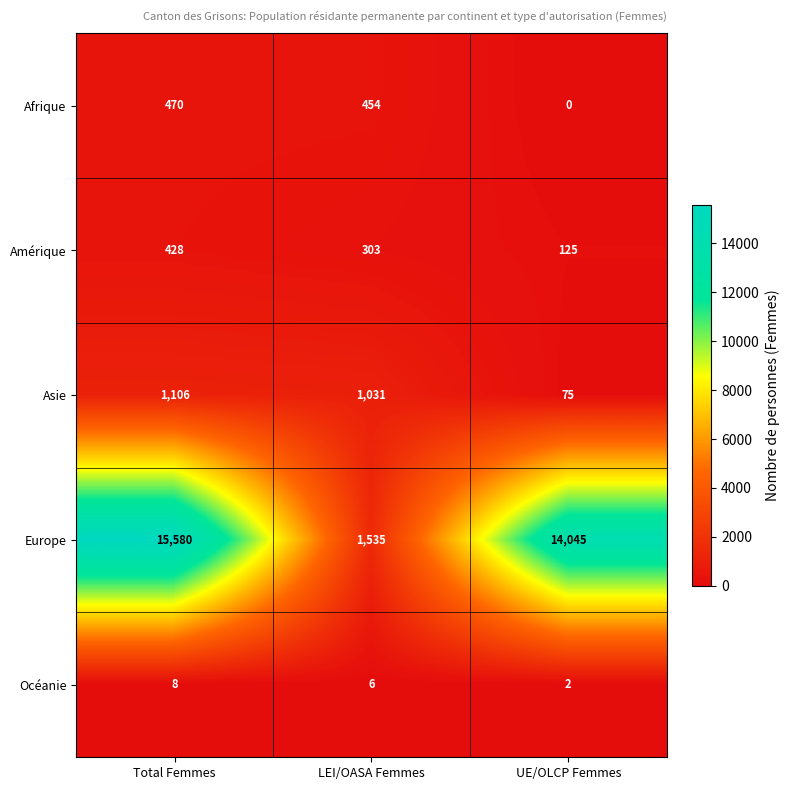

The value of Amérique at Total Femmes is 111. True or false?

False